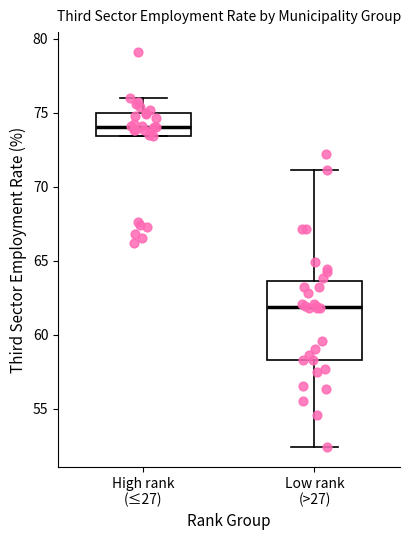

Which box has the highest median line?

High rank (≤27)